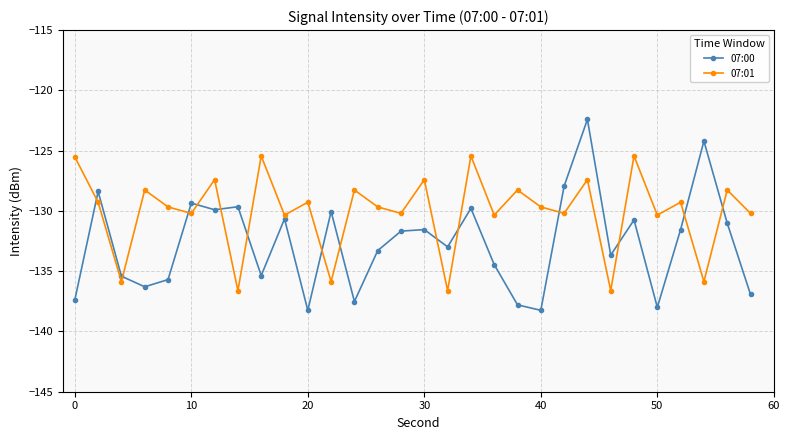

True or false: 07:00 and 07:01 intersect in this chart.

True